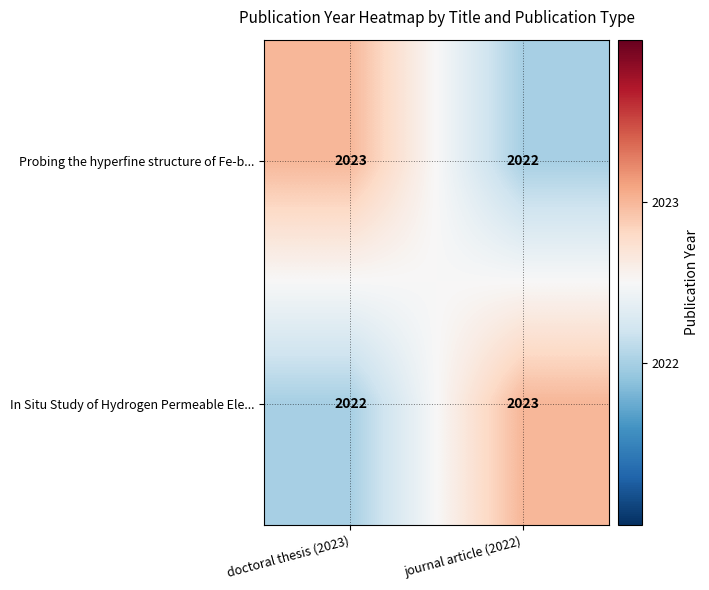

What is the sum of the Probing the hyperfine structure of Fe-b... values at doctoral thesis (2023) and journal article (2022)?

4045